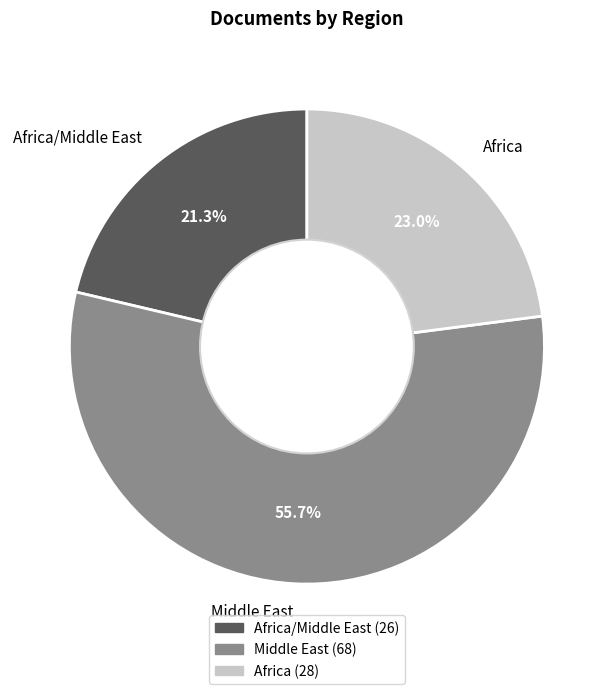

Is Middle East the majority of the pie?

Yes